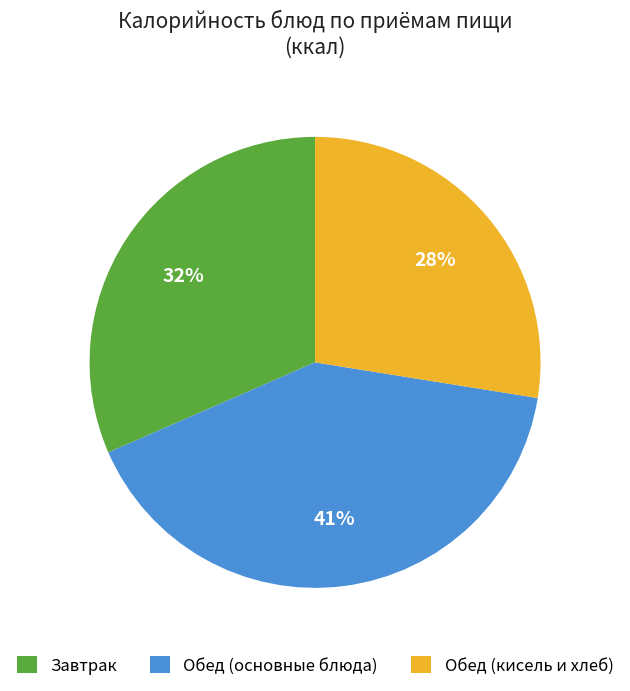

True or false: Обед (основные блюда) accounts for 41% of the total.

True